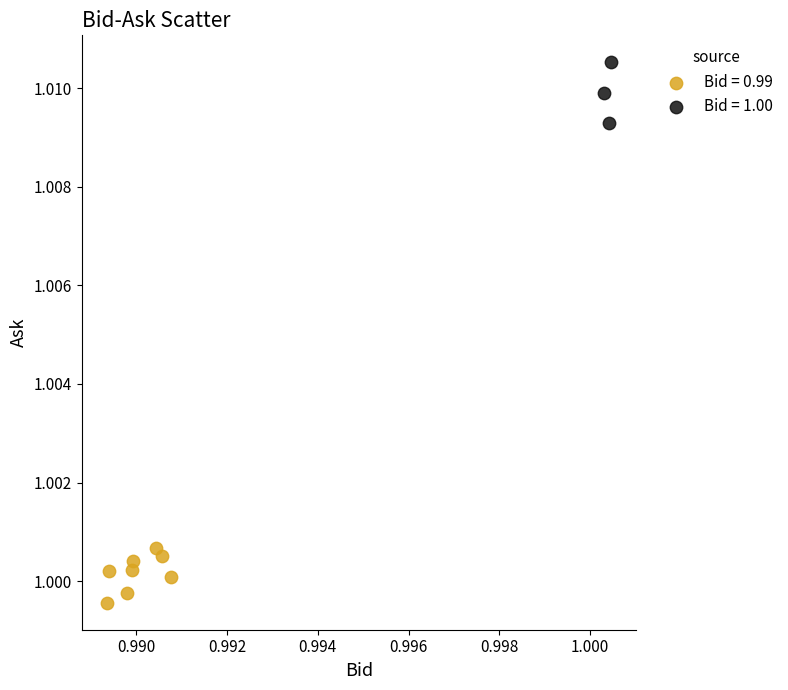

Which series contains the highest Y value?

Bid = 1.00